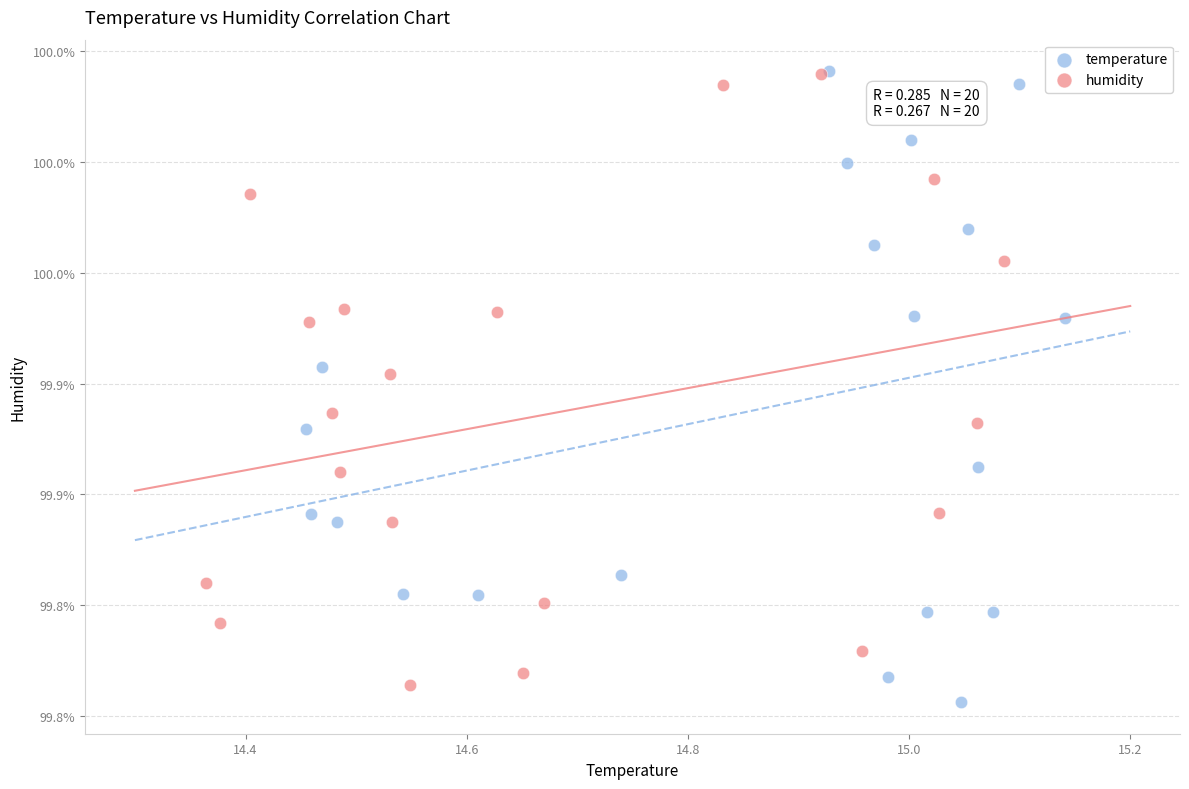

Which series has the widest spread of Y values?

temperature